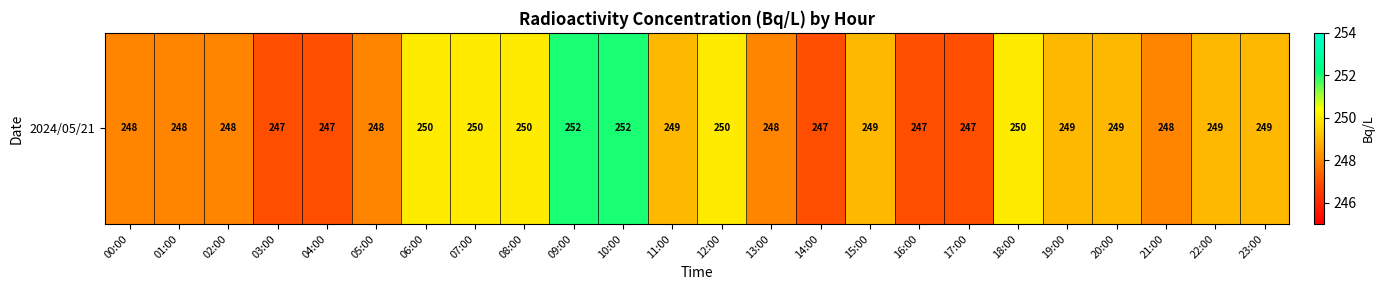

List the labels in order of value, smallest first.

03:00, 04:00, 14:00, 16:00, 17:00, 00:00, 01:00, 02:00, 05:00, 13:00, 21:00, 11:00, 15:00, 19:00, 20:00, 22:00, 23:00, 06:00, 07:00, 08:00, 12:00, 18:00, 09:00, 10:00